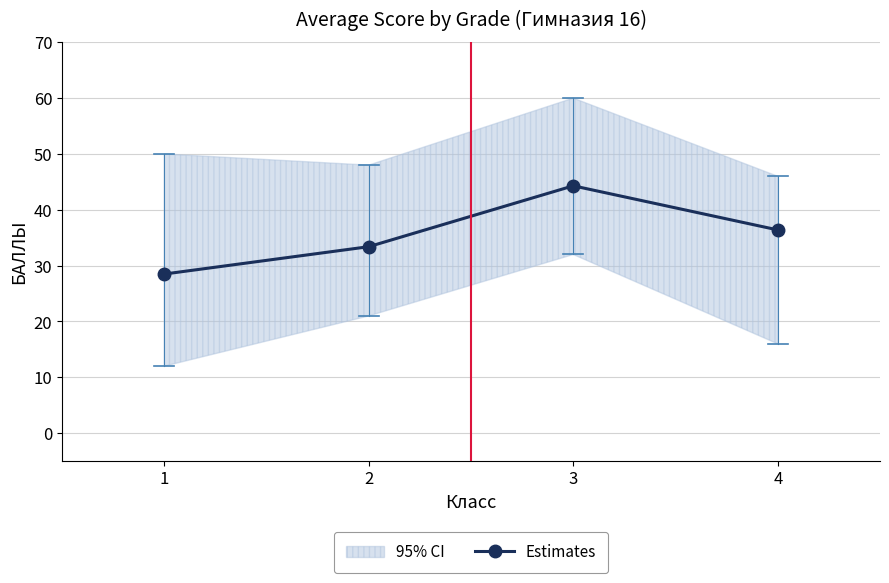

Rank the categories by value from highest to lowest.

3, 4, 2, 1